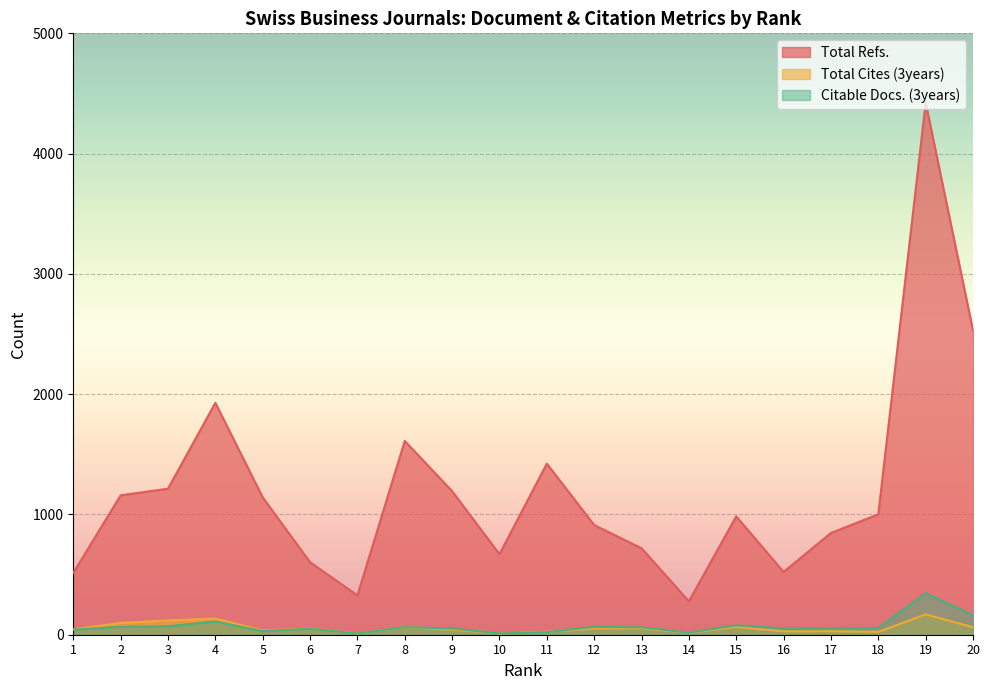

What is the lowest value of the Total Refs. series?

278